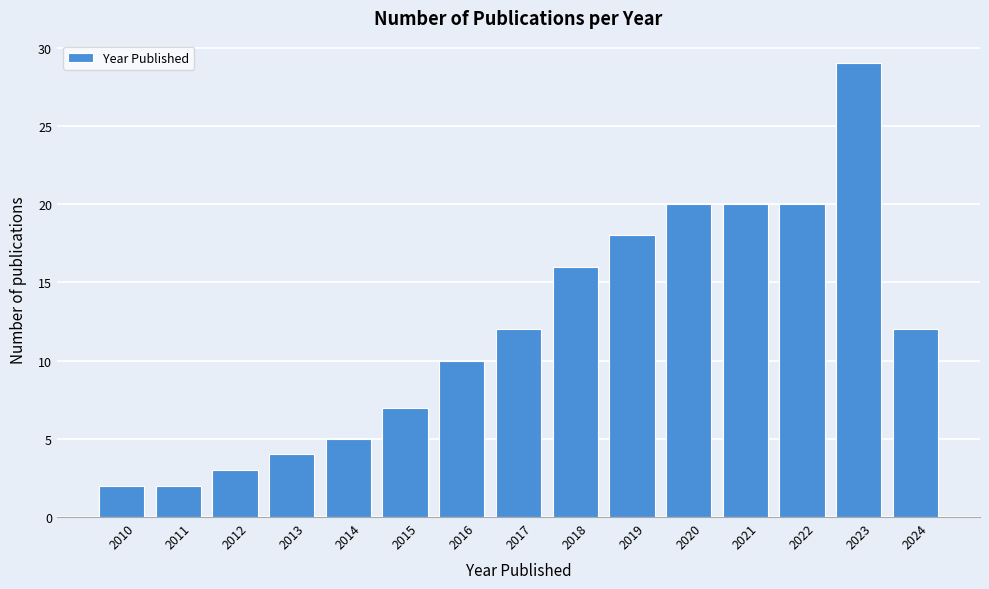

Reading left to right, what are all the values shown in this chart?

2010=2	2011=2	2012=3	2013=4	2014=5	2015=7	2016=10	2017=12	2018=16	2019=18	2020=20	2021=20	2022=20	2023=29	2024=12